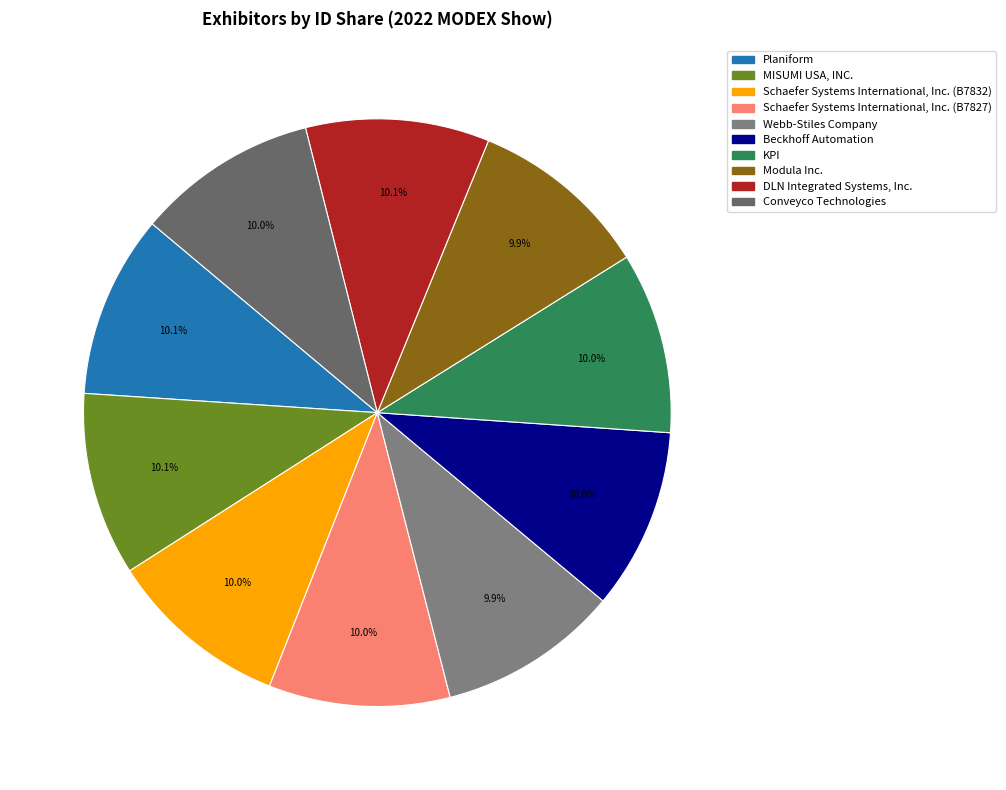

To the nearest percent, what portion does DLN Integrated Systems, Inc. represent?

10%